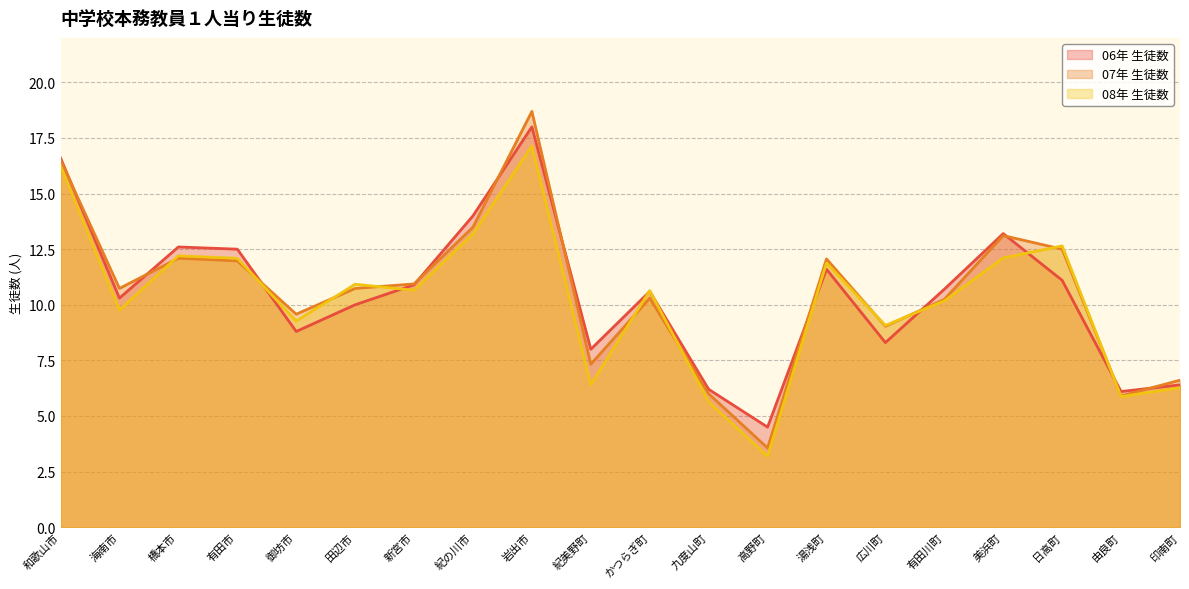

Between 有田市 and 橋本市, which is larger?

橋本市